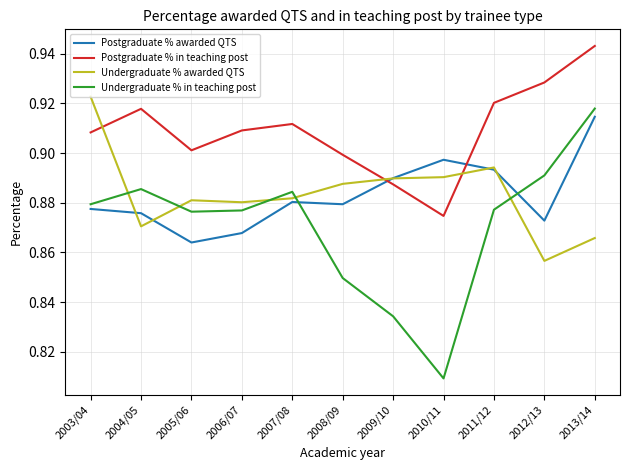

True or false: Undergraduate % awarded QTS has a value of 0.9 at 2003/04.

True